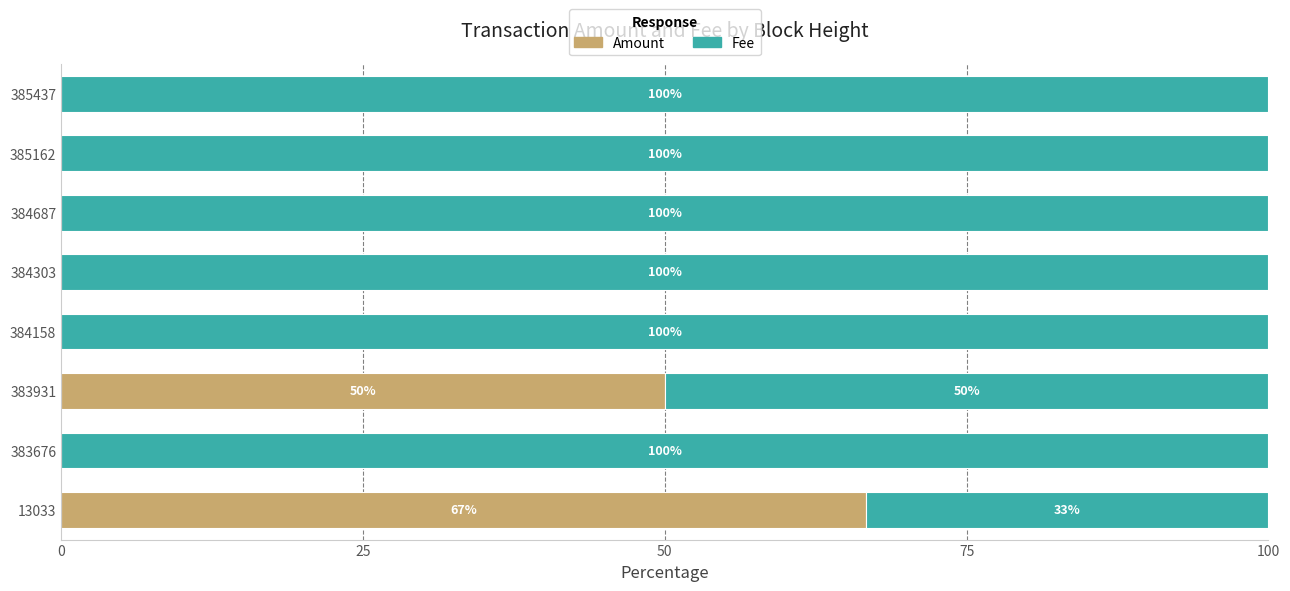

Which category has the highest value in the Amount series?

13033